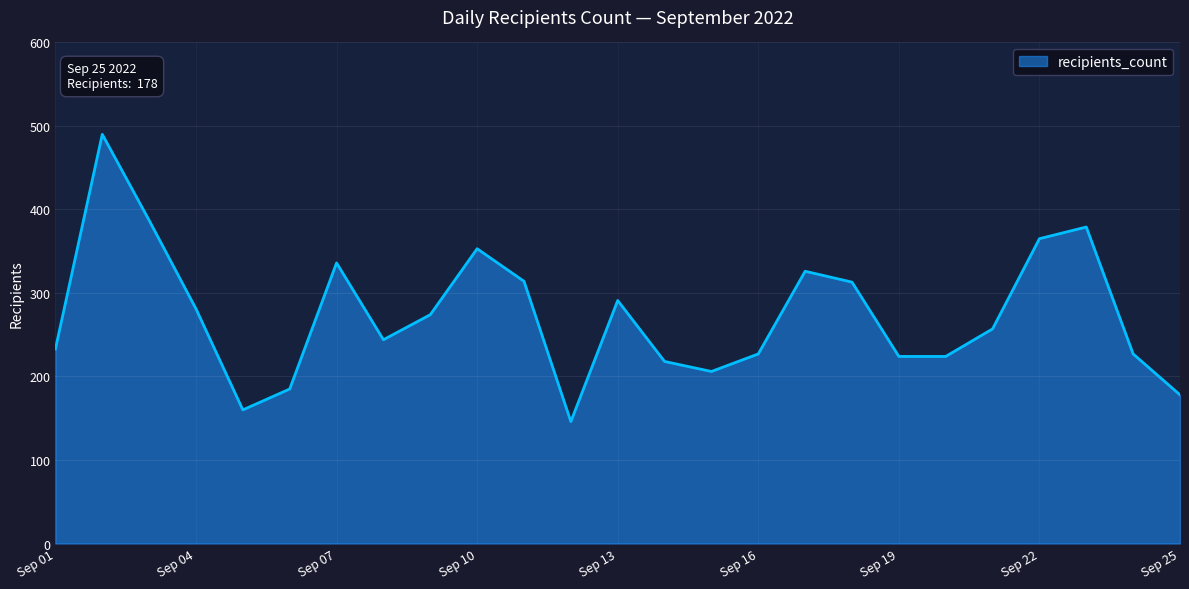

What is the smallest value displayed?

146